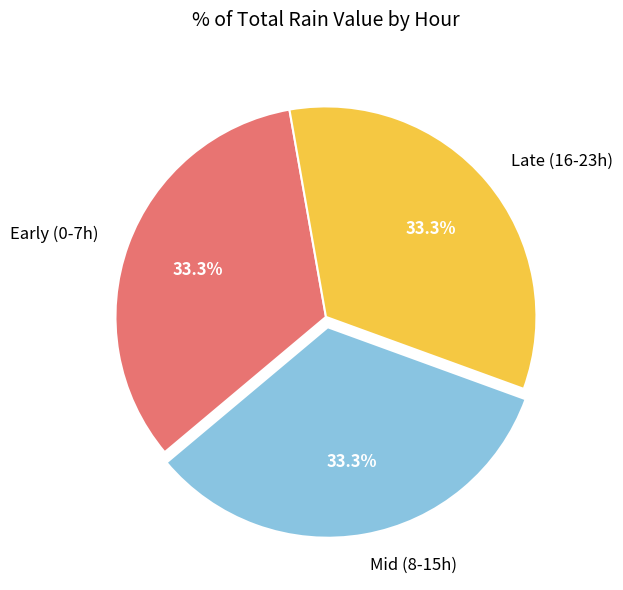

Is there any slice that represents more than half of the pie?

No